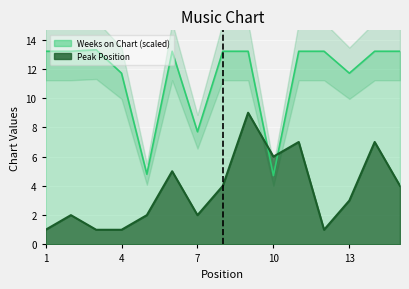

Between 11 and 13, which is larger?

11